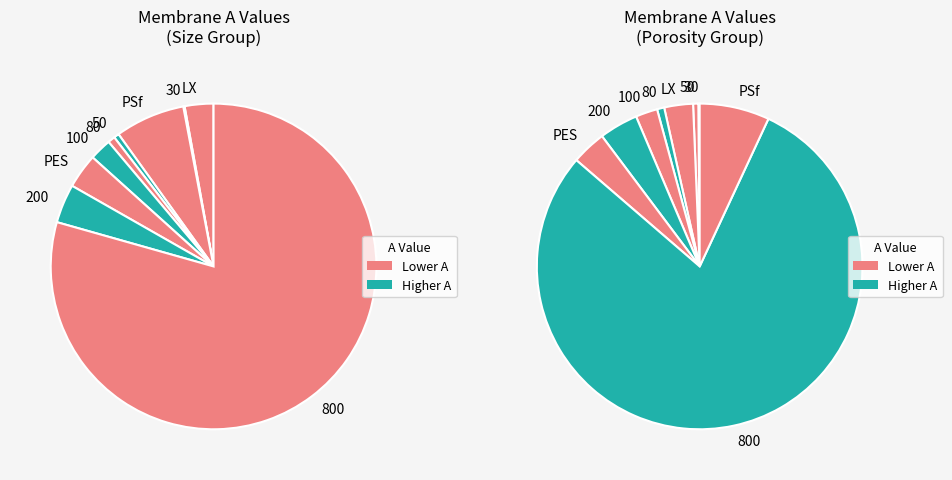

To the nearest percent, what is the combined percentage of 100 and LX?

5%